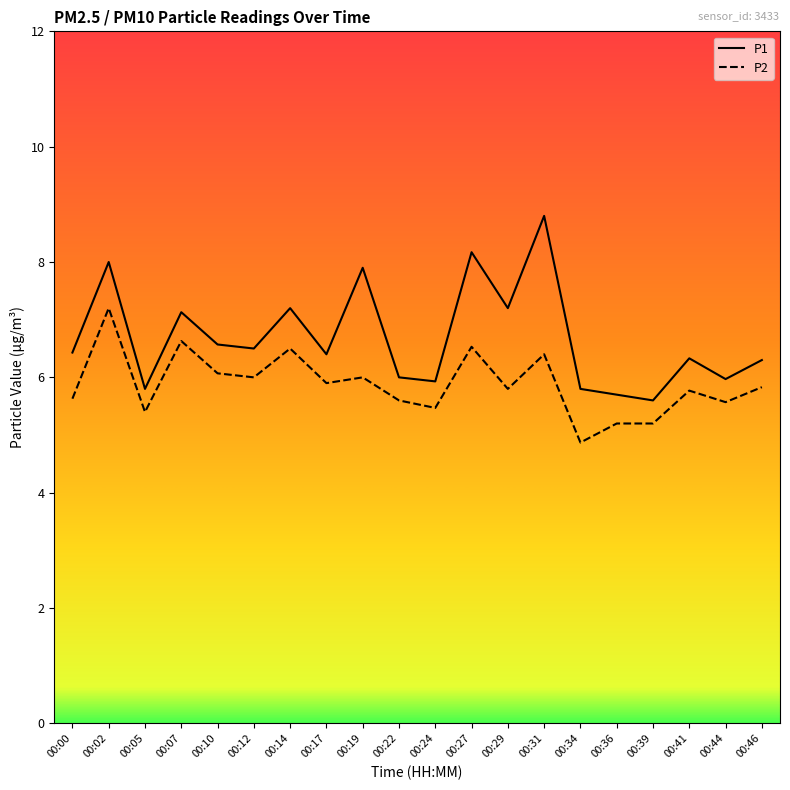

Which label corresponds to the largest value in the chart?

00:31